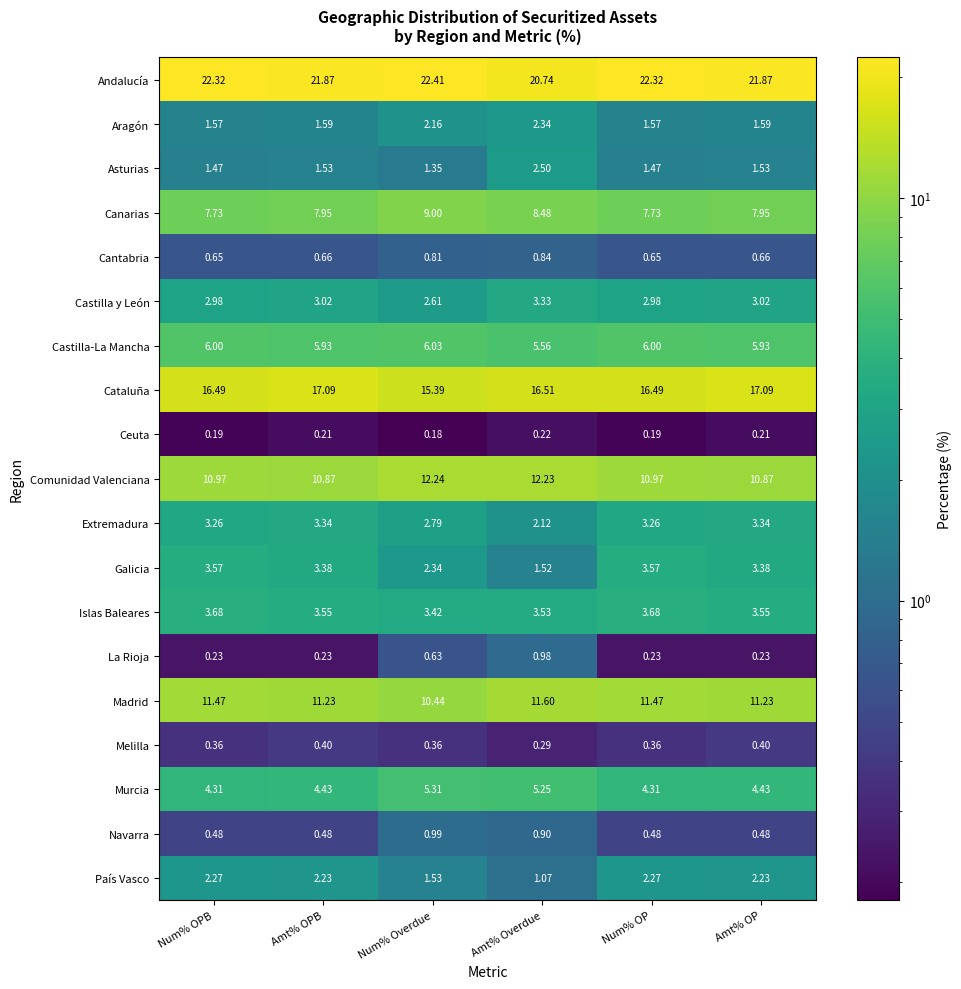

Count the number of data series in this chart.

19